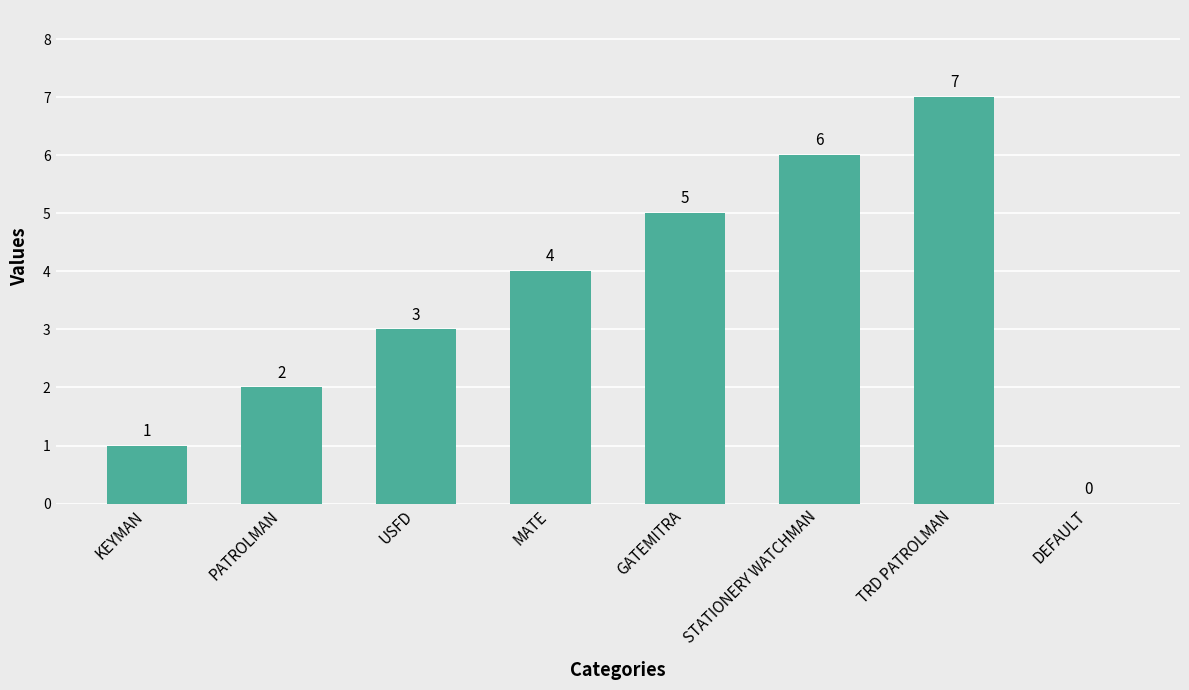

How many values are between 2 and 6?

5